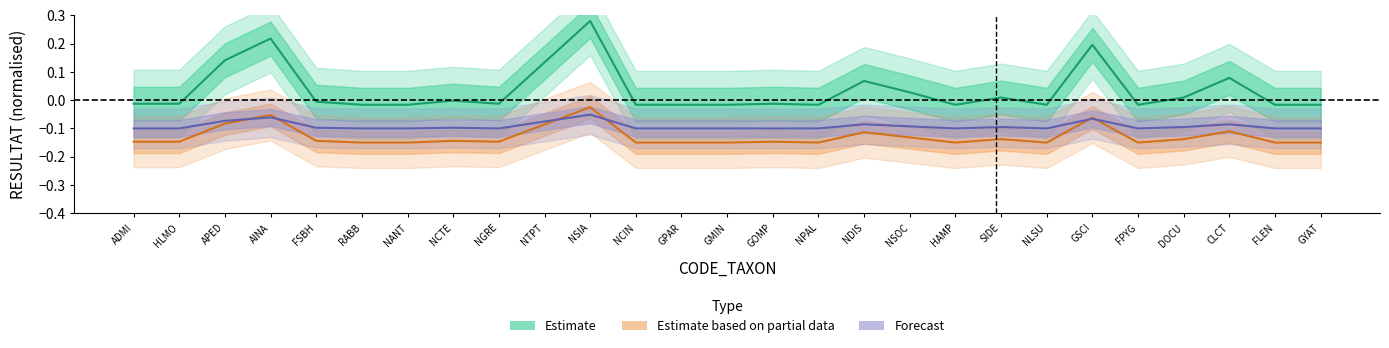

Reading left to right, transcribe all the data shown in this chart.

Estimate: ADMI=-0.0	HLMO=-0.0	APED=0.1	AINA=0.2	FSBH=-0.0	RABB=-0.0	NANT=-0.0	NCTE=-0.0	NGRE=-0.0	NTPT=0.1	NSIA=0.3	NCIN=-0.0	GPAR=-0.0	GMIN=-0.0	GOMP=-0.0	NPAL=-0.0	NDIS=0.1	NSOC=0.0	HAMP=-0.0	SIDE=0.0	NLSU=-0.0	GSCI=0.2	FPYG=-0.0	DOCU=0.0	CLCT=0.1	FLEN=-0.0	GYAT=-0.0
Estimate based on partial data: ADMI=-0.1	HLMO=-0.1	APED=-0.1	AINA=-0.1	FSBH=-0.1	RABB=-0.1	NANT=-0.1	NCTE=-0.1	NGRE=-0.1	NTPT=-0.1	NSIA=-0.0	NCIN=-0.1	GPAR=-0.1	GMIN=-0.1	GOMP=-0.1	NPAL=-0.1	NDIS=-0.1	NSOC=-0.1	HAMP=-0.1	SIDE=-0.1	NLSU=-0.1	GSCI=-0.1	FPYG=-0.1	DOCU=-0.1	CLCT=-0.1	FLEN=-0.1	GYAT=-0.1
Forecast: ADMI=-0.1	HLMO=-0.1	APED=-0.1	AINA=-0.1	FSBH=-0.1	RABB=-0.1	NANT=-0.1	NCTE=-0.1	NGRE=-0.1	NTPT=-0.1	NSIA=-0.1	NCIN=-0.1	GPAR=-0.1	GMIN=-0.1	GOMP=-0.1	NPAL=-0.1	NDIS=-0.1	NSOC=-0.1	HAMP=-0.1	SIDE=-0.1	NLSU=-0.1	GSCI=-0.1	FPYG=-0.1	DOCU=-0.1	CLCT=-0.1	FLEN=-0.1	GYAT=-0.1